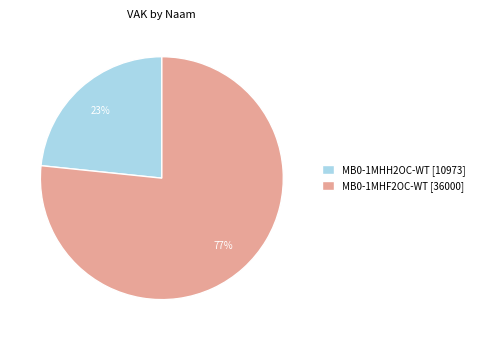

Is it true that MB0-1MHF2OC-WT is 77% of the pie?

True